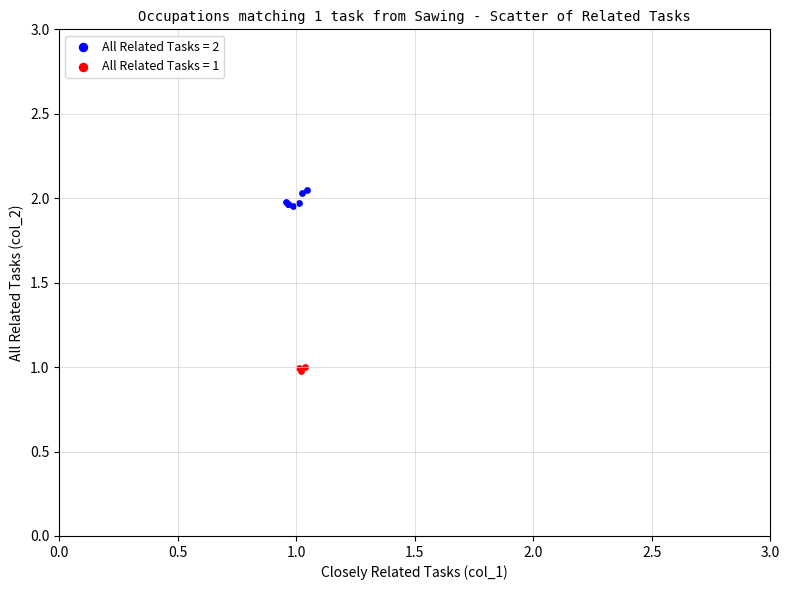

Which series reaches the maximum Y coordinate?

All Related Tasks = 2